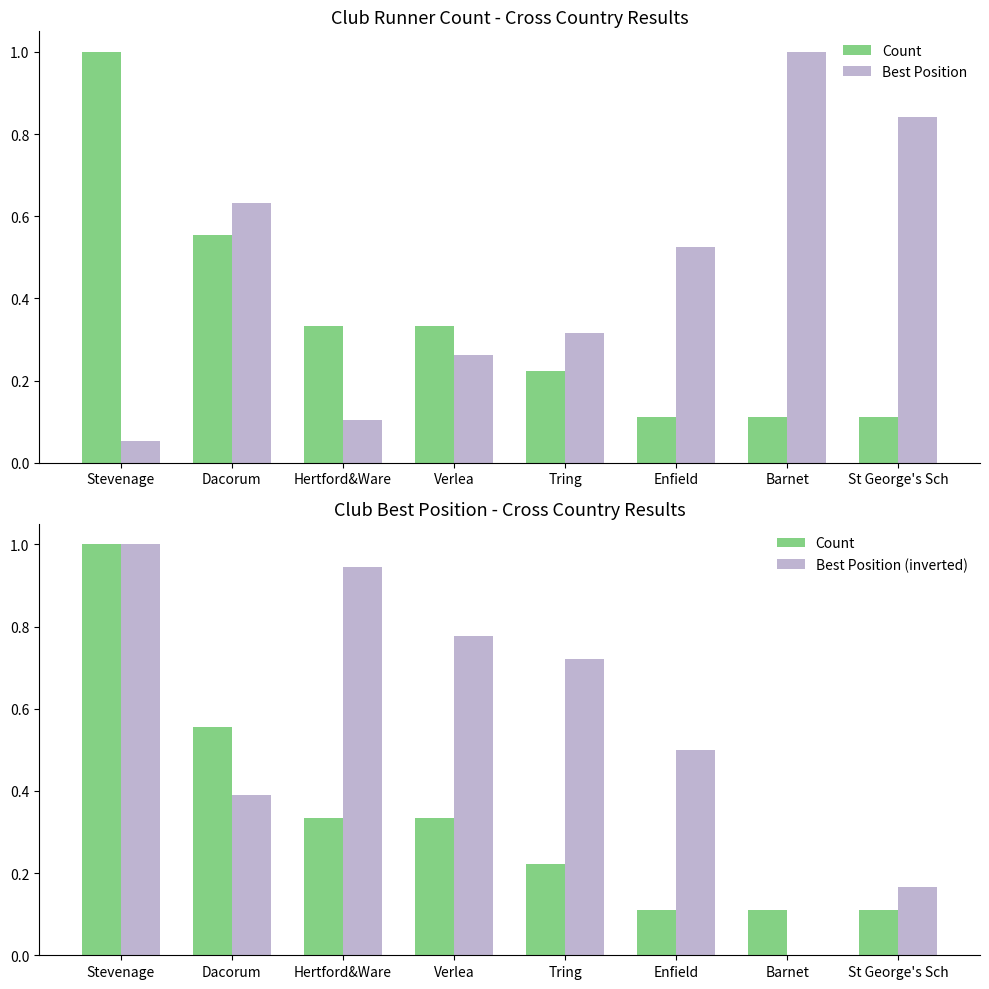

Reading left to right, extract all data points from this chart.

Count: Stevenage=1.0	Dacorum=0.6	Hertford&Ware=0.3	Verlea=0.3	Tring=0.2	Enfield=0.1	Barnet=0.1	St George's Sch=0.1
Best Position: Stevenage=0.1	Dacorum=0.6	Hertford&Ware=0.1	Verlea=0.3	Tring=0.3	Enfield=0.5	Barnet=1.0	St George's Sch=0.8
Best Position (inverted): Stevenage=1.0	Dacorum=0.4	Hertford&Ware=0.9	Verlea=0.8	Tring=0.7	Enfield=0.5	Barnet=0.0	St George's Sch=0.2